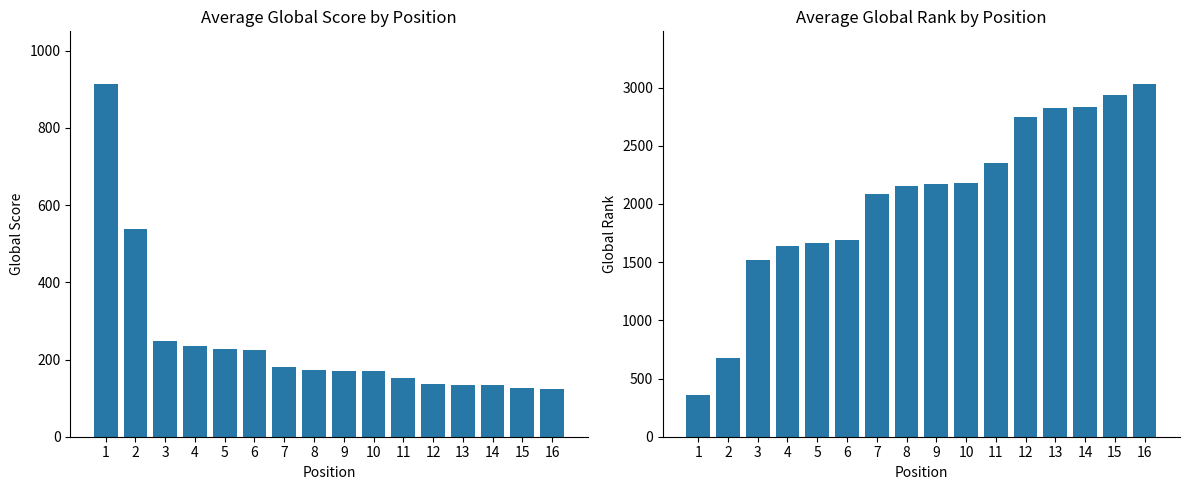

Which category has the lowest value in the Average Global Rank series?

1